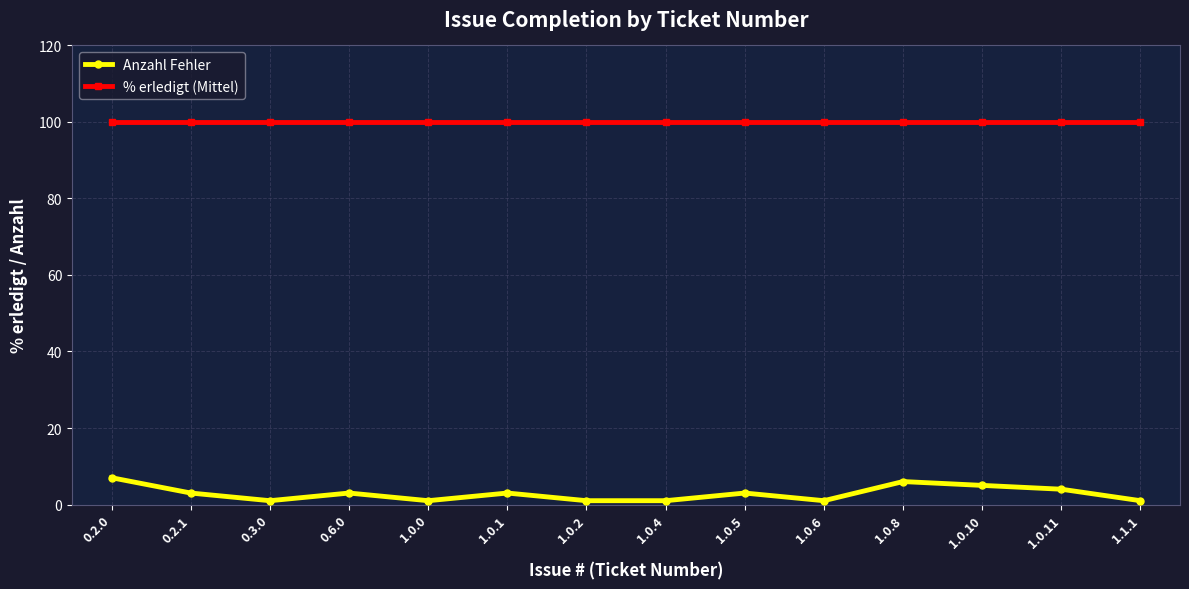

True or false: Anzahl Fehler and % erledigt (Mittel) intersect in this chart.

False